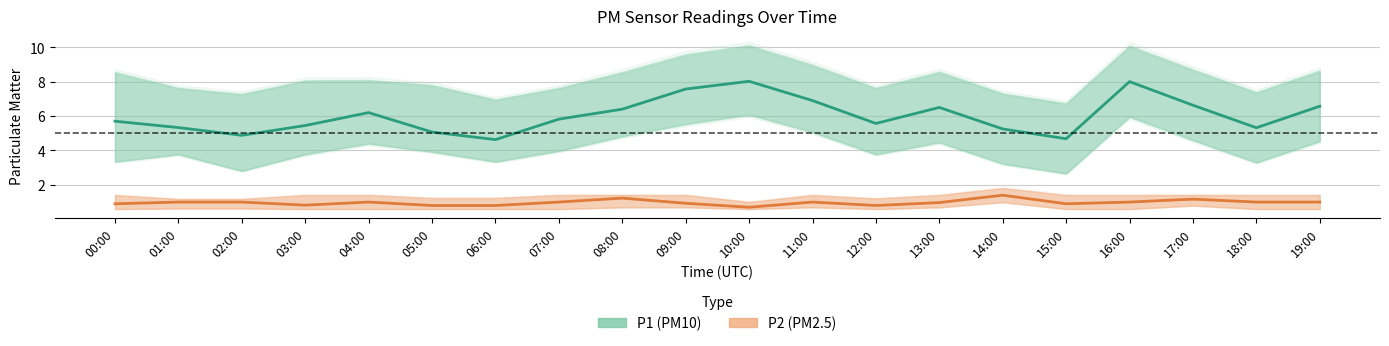

List the series in order of their peak value, lowest first.

P2 (PM2.5), P1 (PM10)